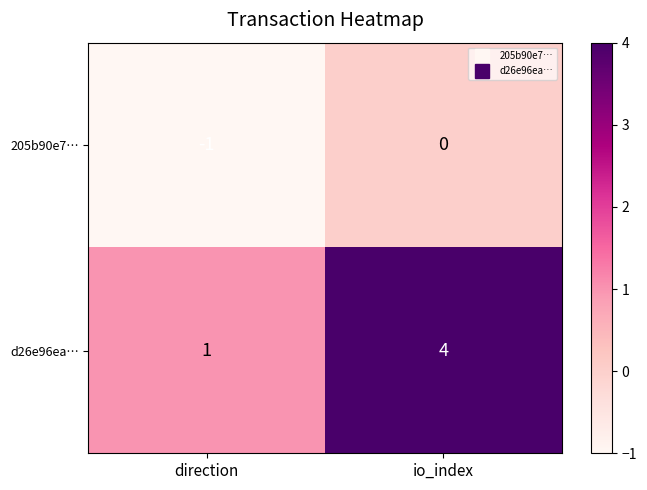

What is the difference between the d26e96ea… values at direction and io_index?

3